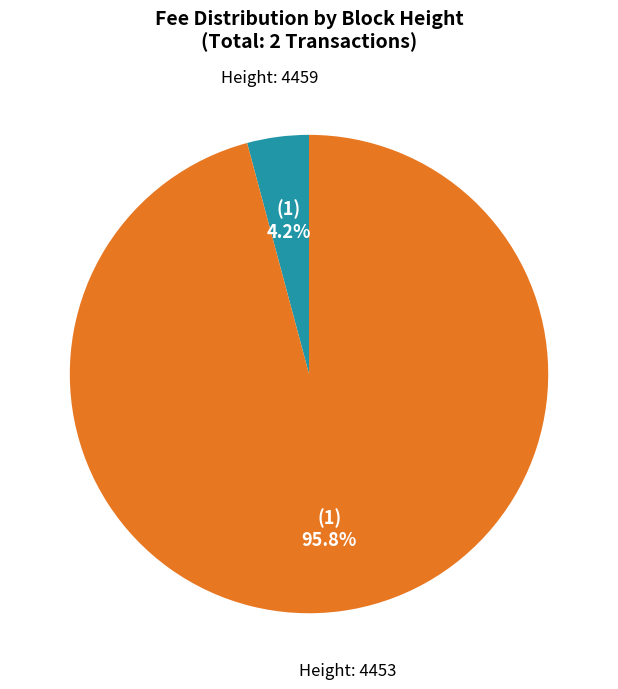

Is there a majority slice in this chart?

Yes